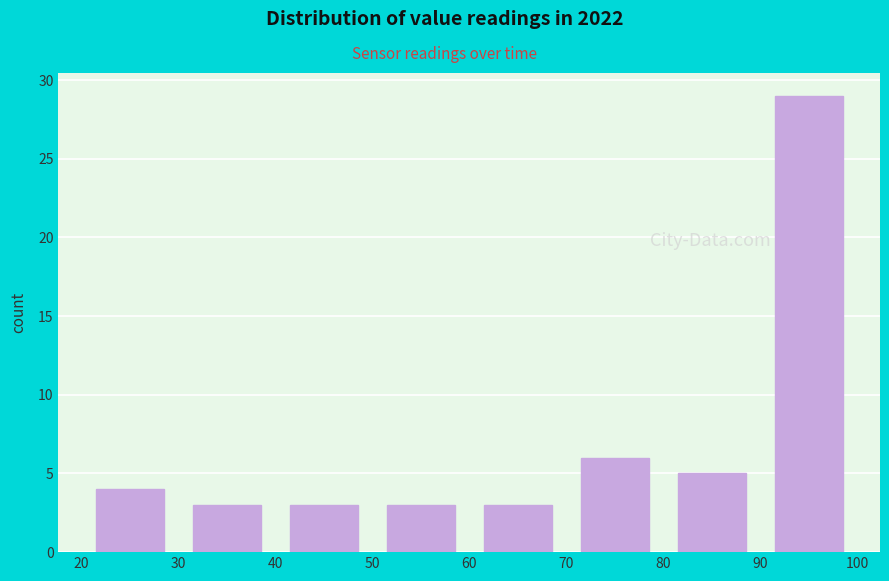

Reading left to right, transcribe this chart: for each bar, give the range it covers on the x-axis and its height. The values are not printed on the chart, so give them approximately, as read against the axis.

20 to 30: 4
30 to 40: 3
40 to 50: 3
50 to 60: 3
60 to 70: 3
70 to 80: 6
80 to 90: 5
90 to 100: 29